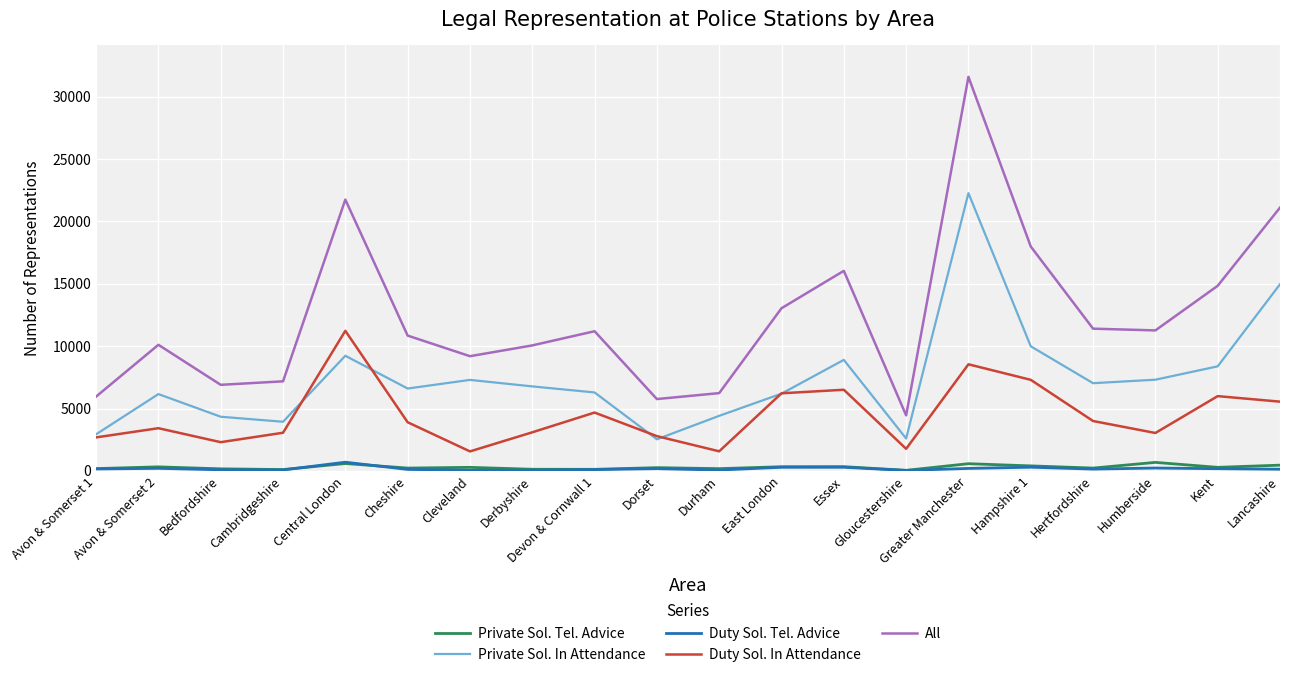

The value of Private Sol. In Attendance at Avon & Somerset 1 is 1630. True or false?

False